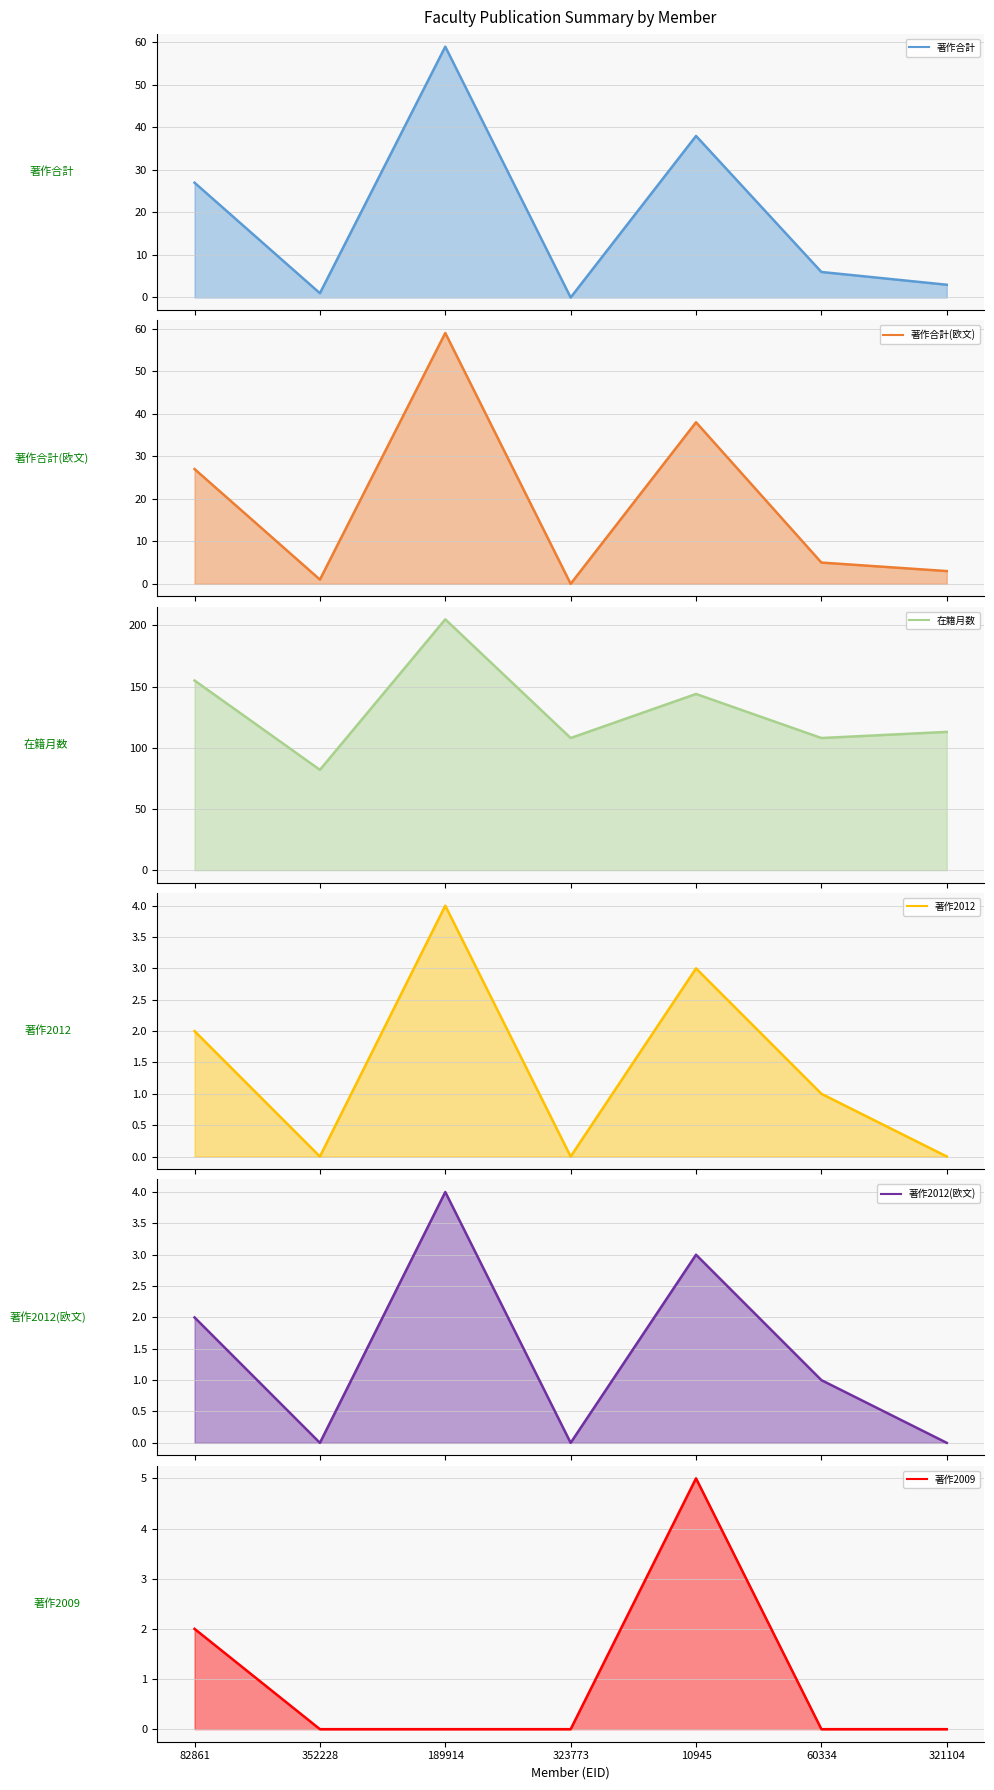

True or false: 著作2012(欧文) and 著作合計 intersect in this chart.

False